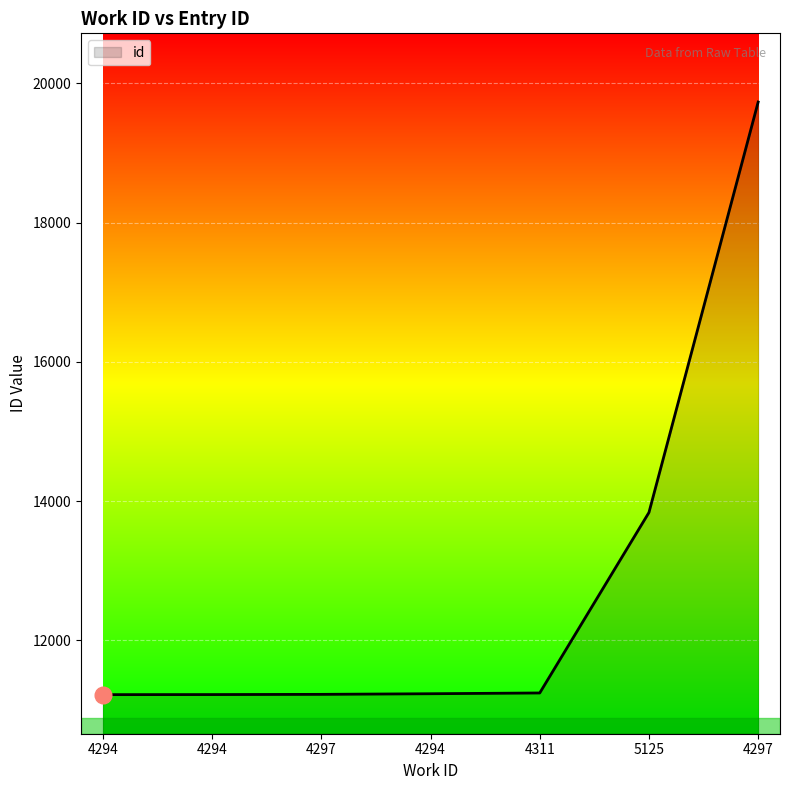

Does the chart have visible grid lines?

Yes